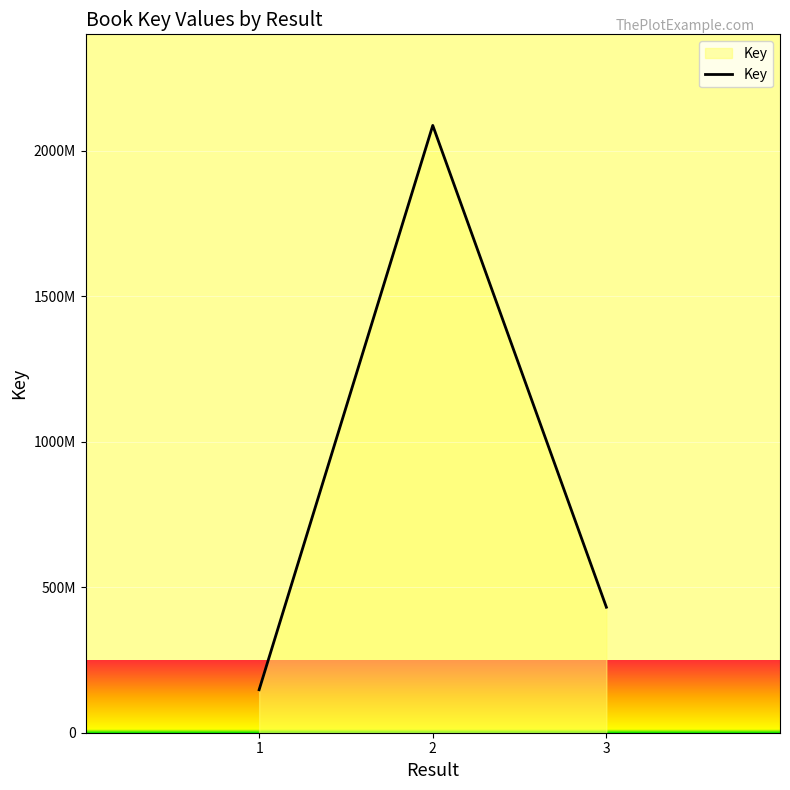

Does the chart display data point markers on the line(s)?

No